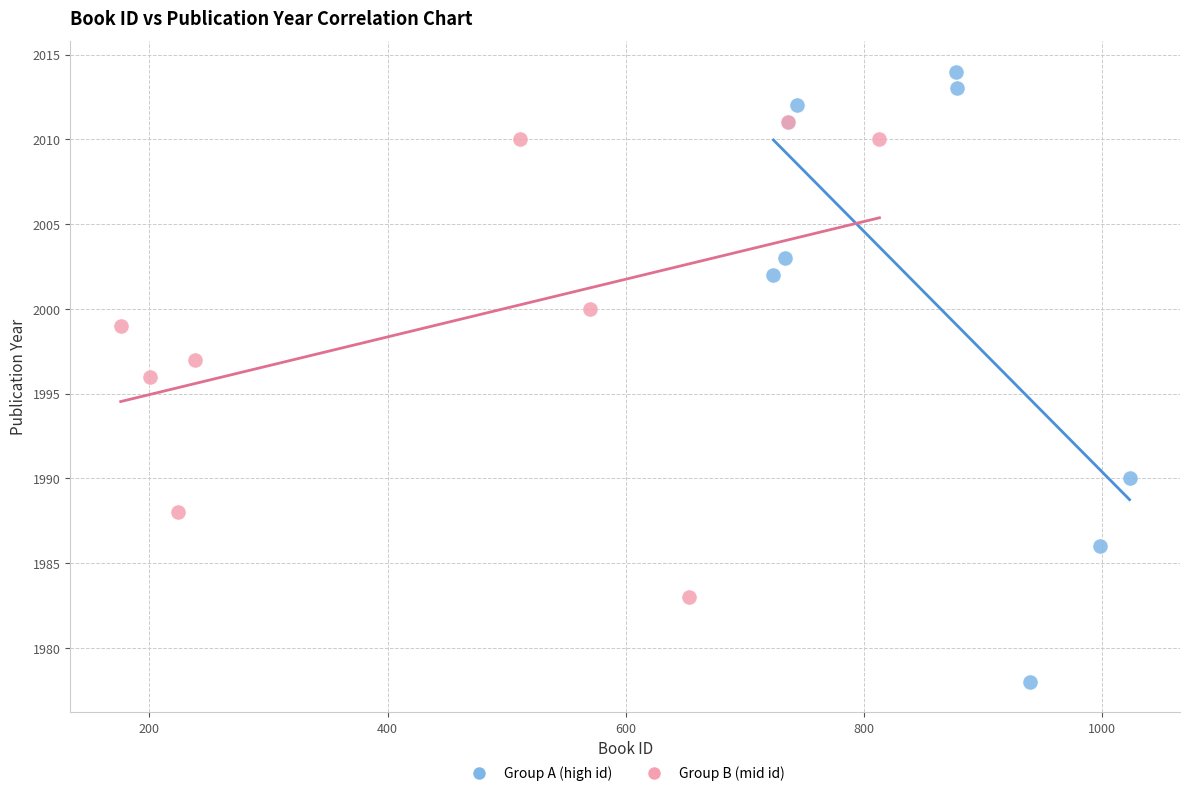

Which series contains the lowest Y value?

Group A (high id)